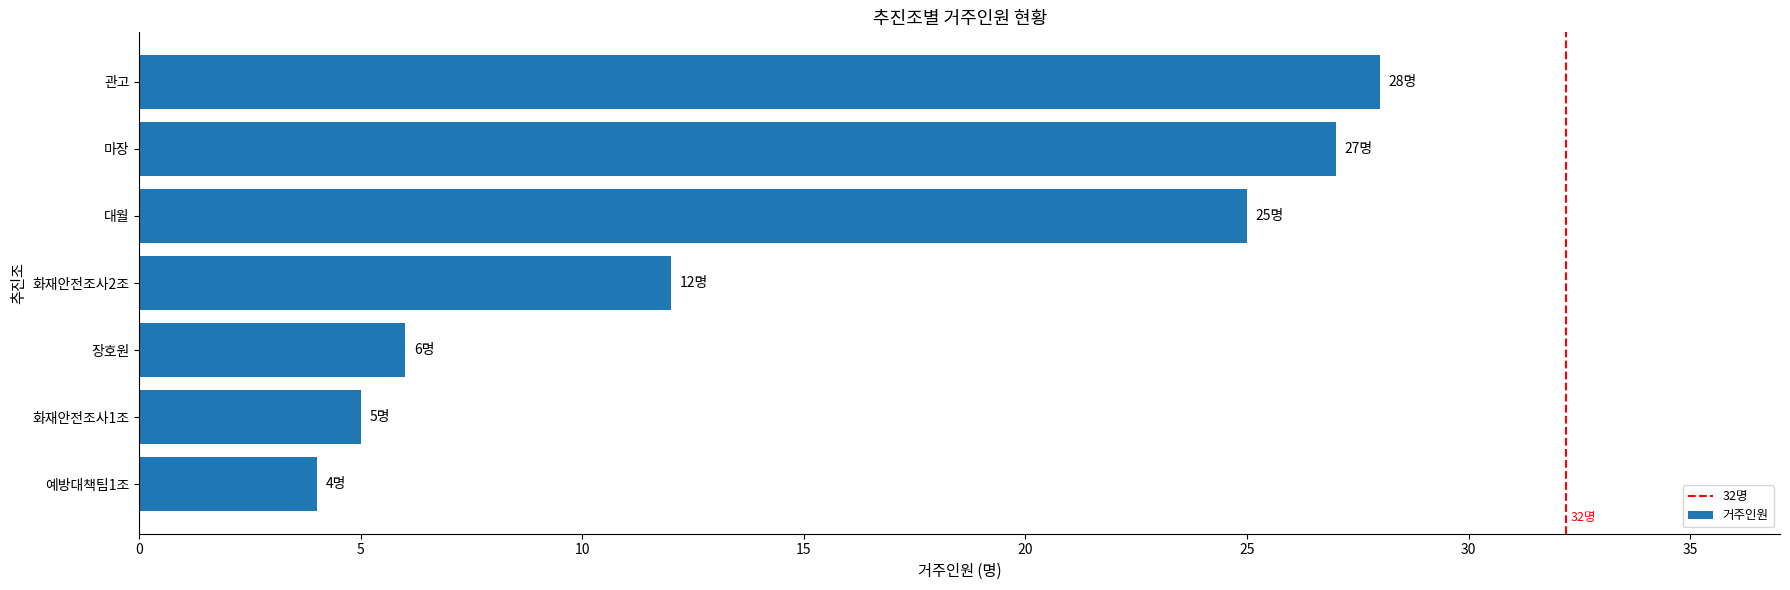

Which category has the lowest value across all series?

예방대책팀1조